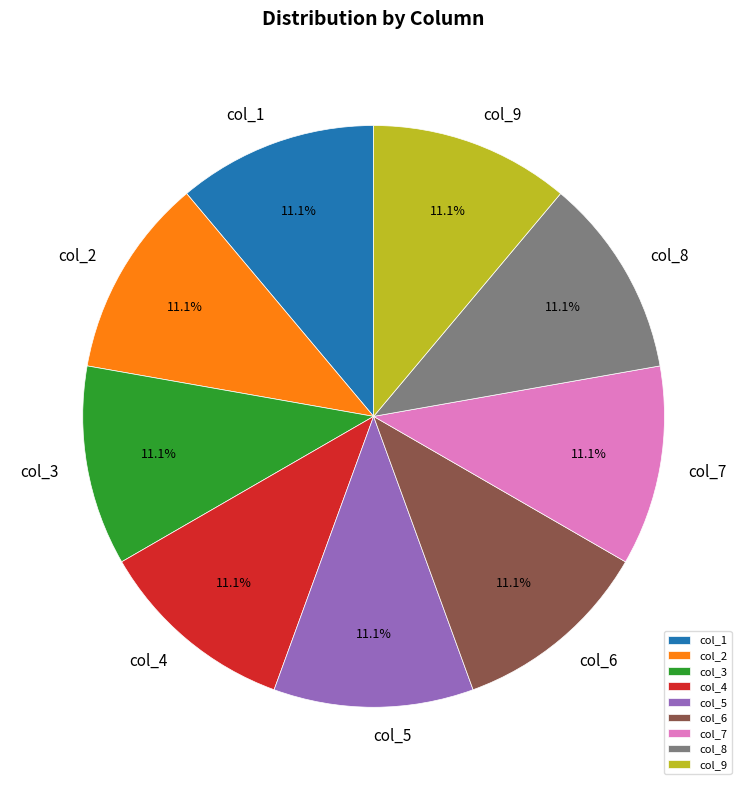

To the nearest percent, what portion does col_1 represent?

11%